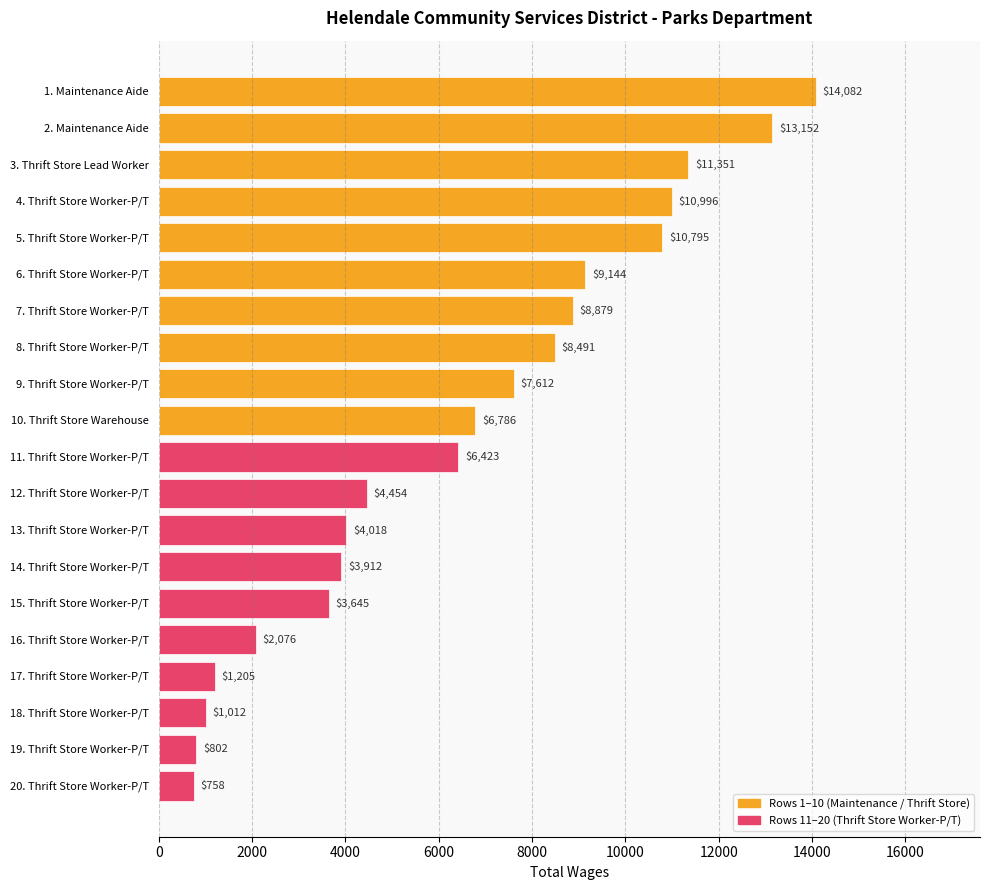

Reading bottom to top, what are all the values shown in this chart?

758	802	1012	1205	2076	3645	3912	4018	4454	6423	6786	7612	8491	8879	9144	10795	10996	11351	13152	14082